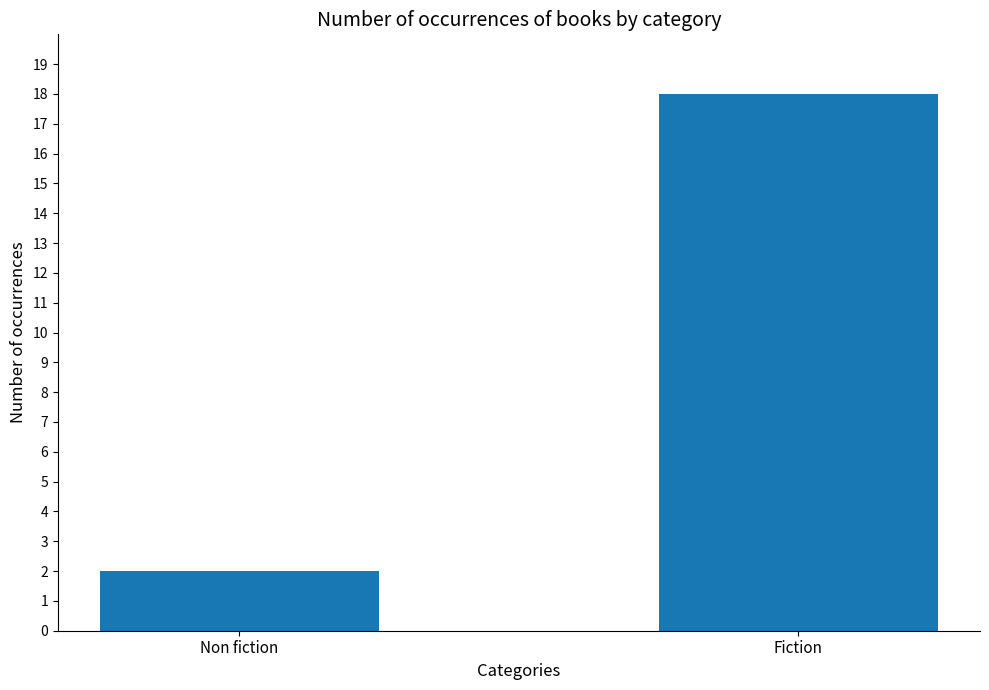

How many bars are there in total?

2